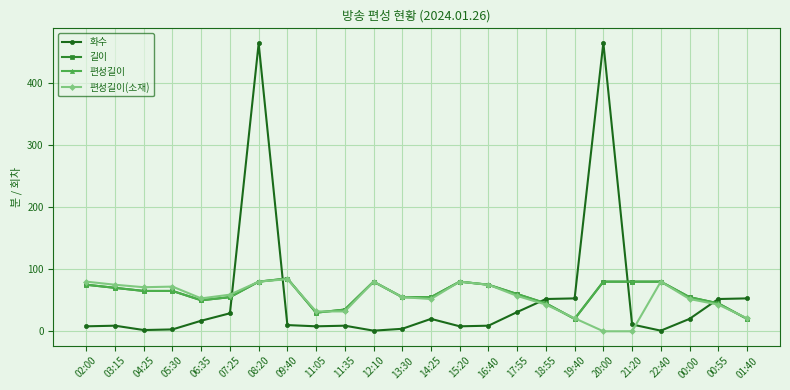

What is the label of the 2nd point from the right?

00:55